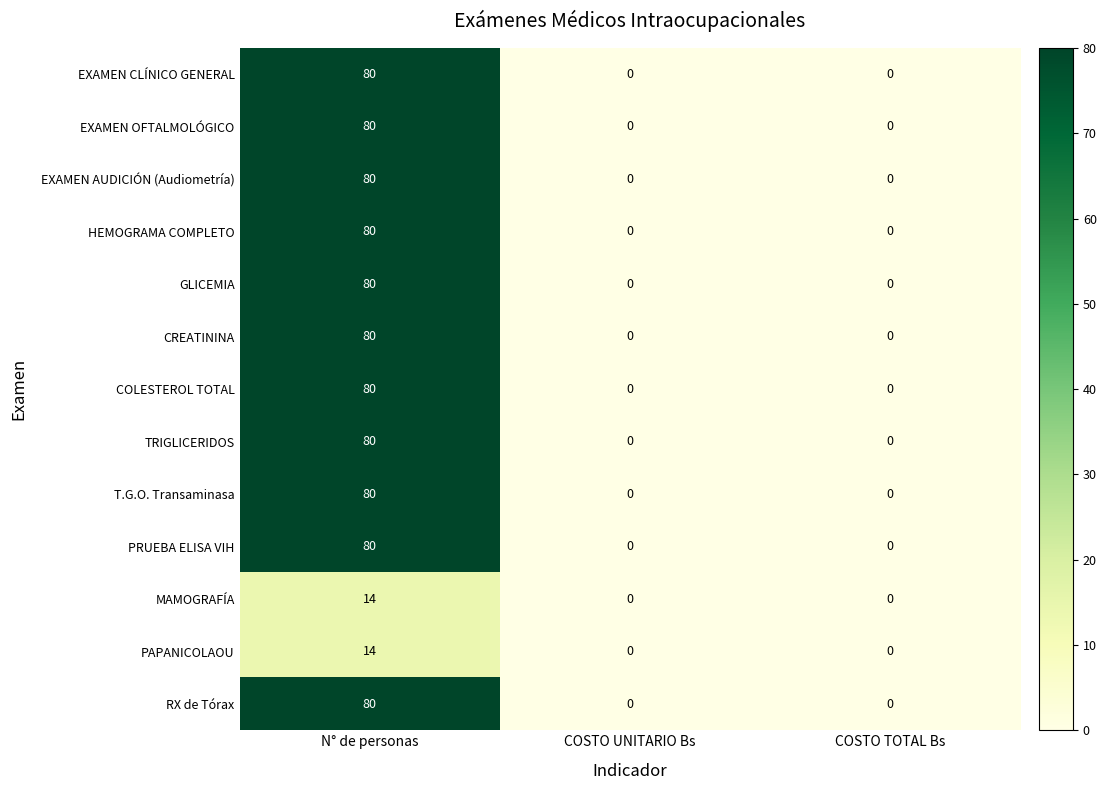

The PAPANICOLAOU series shows 18 at N° de personas. True or false?

False